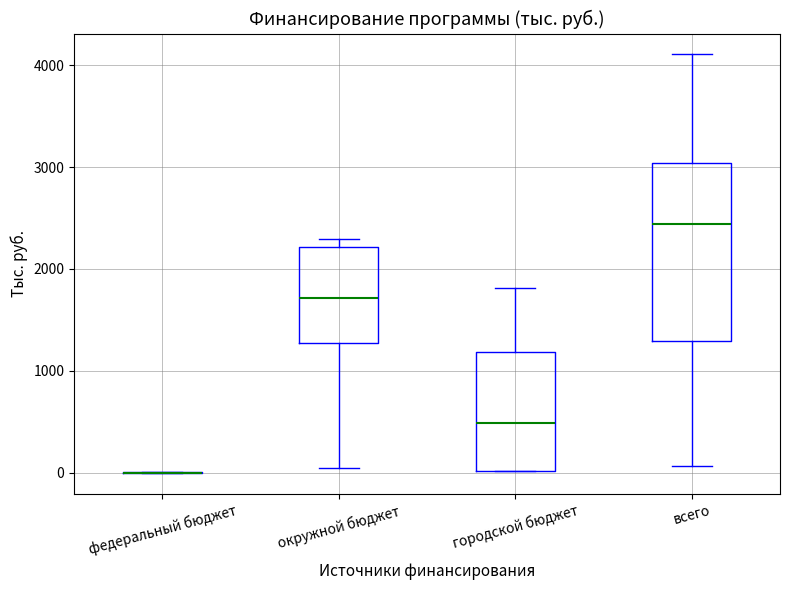

Reading left to right, read every box against the y-axis: the position of its median line, the range the box covers, and the ends of its whiskers. The values are not printed on the chart, so give them approximately, as read against the axis.

федеральный бюджет: box collapsed to a line at 0, whiskers 0 to 0
окружной бюджет: median 1700, box 1300 to 2200, whiskers 0 to 2300
городской бюджет: median 500, box 0 to 1200, whiskers 0 to 1800
всего: median 2400, box 1300 to 3000, whiskers 100 to 4100